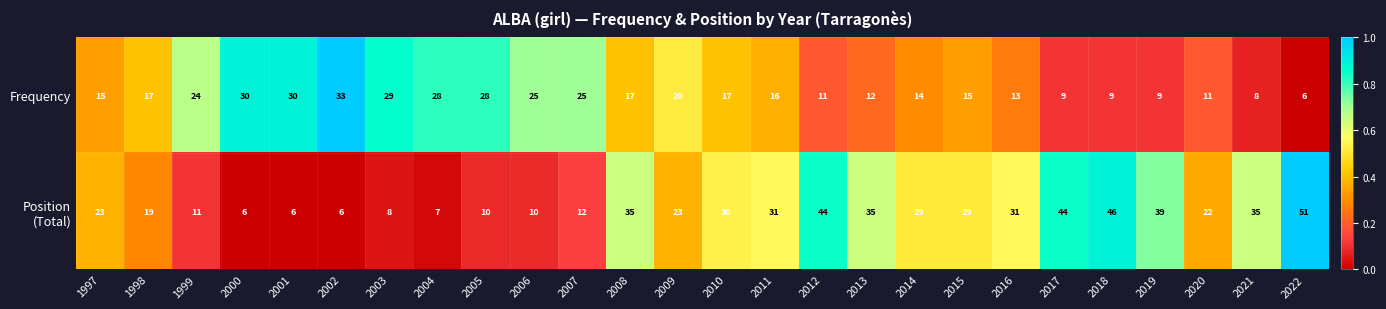

Which series changed the most between 1998 and 2002?

Frequency